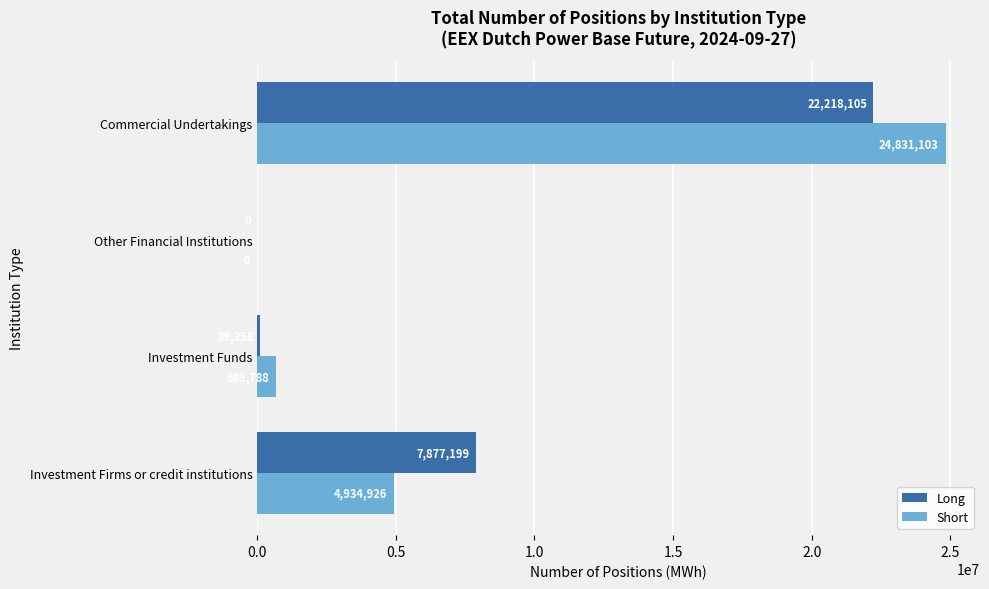

At which category does the chart reach its peak across all series?

Commercial Undertakings